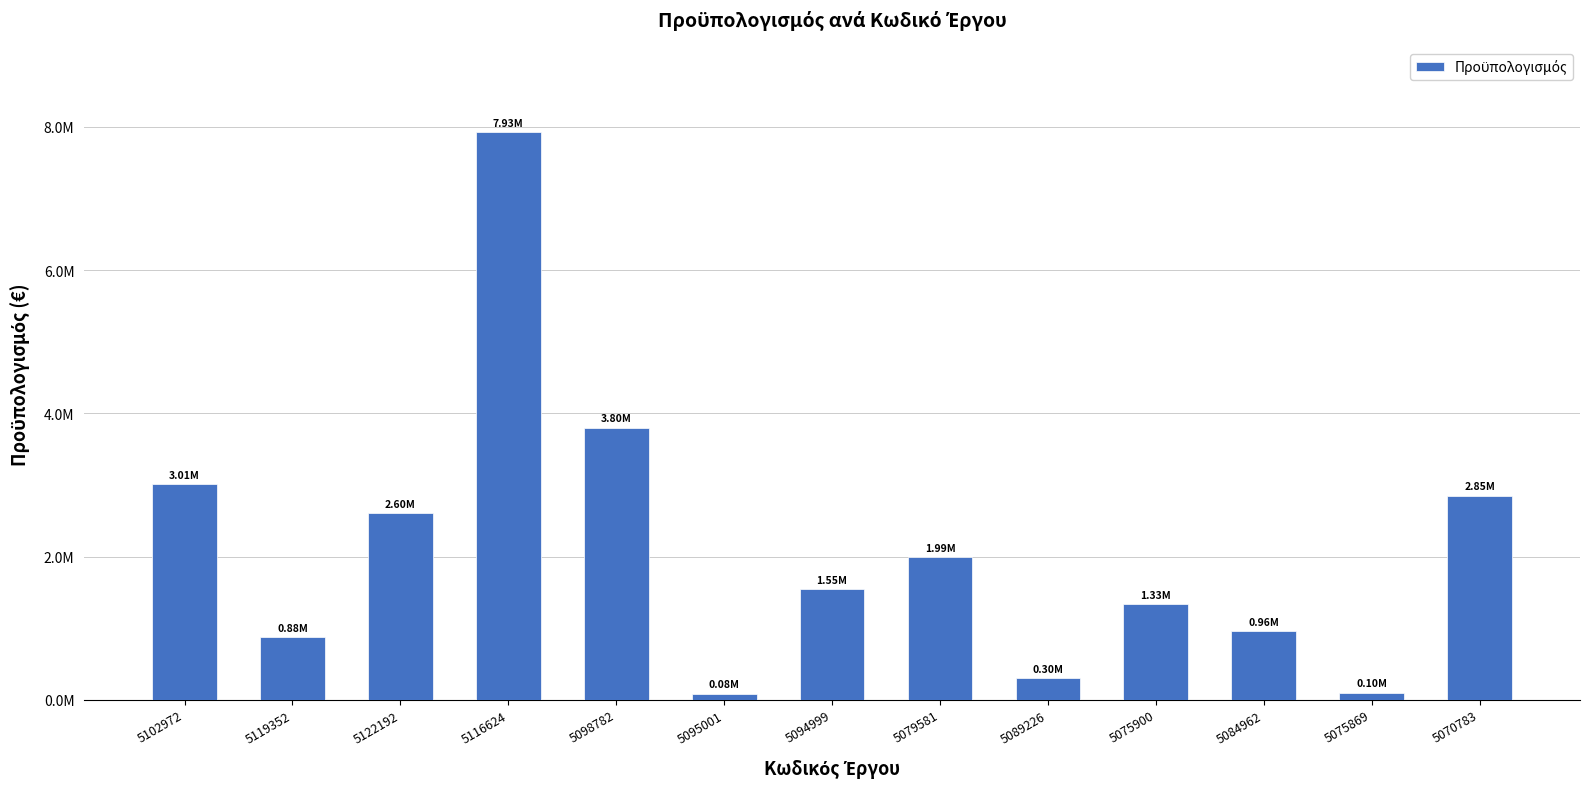

What is the sum of all values?

27382072.8